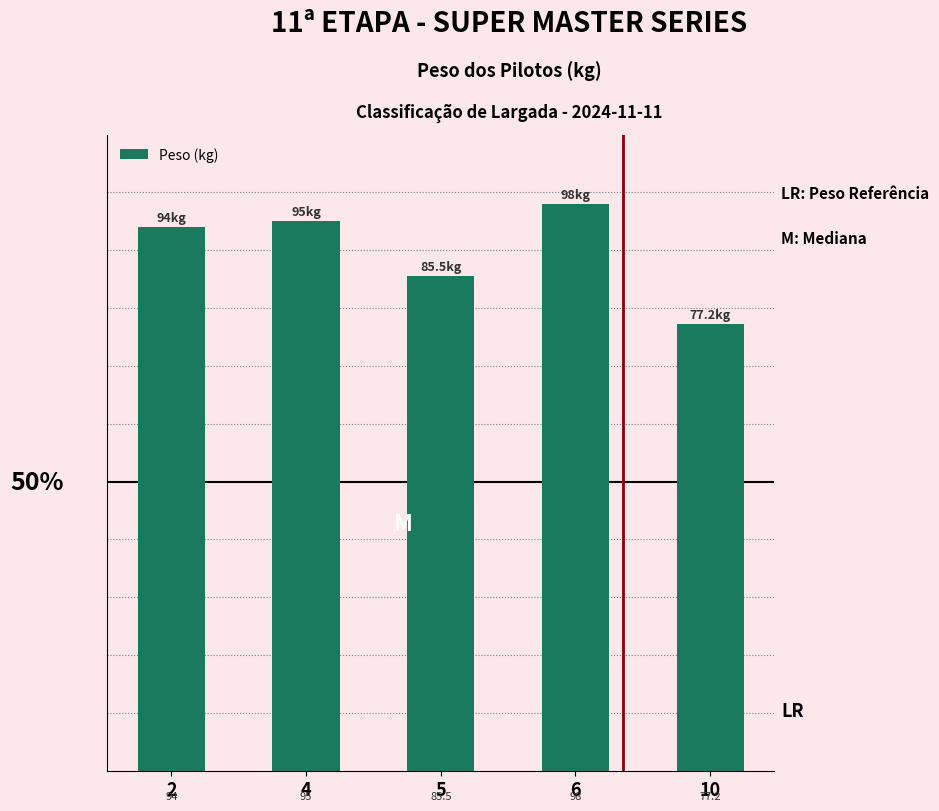

Are the bars grouped side by side (vs. stacked)?

No